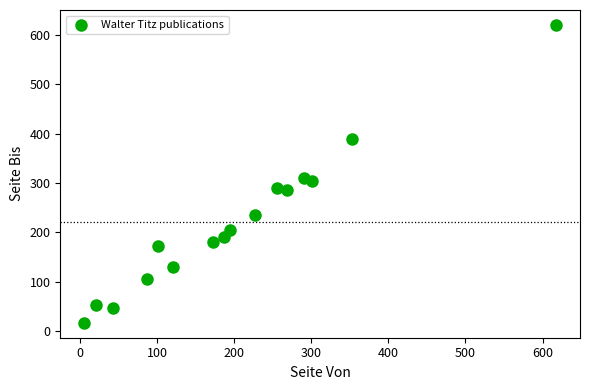

What is the range of Y values (max minus min)?

603